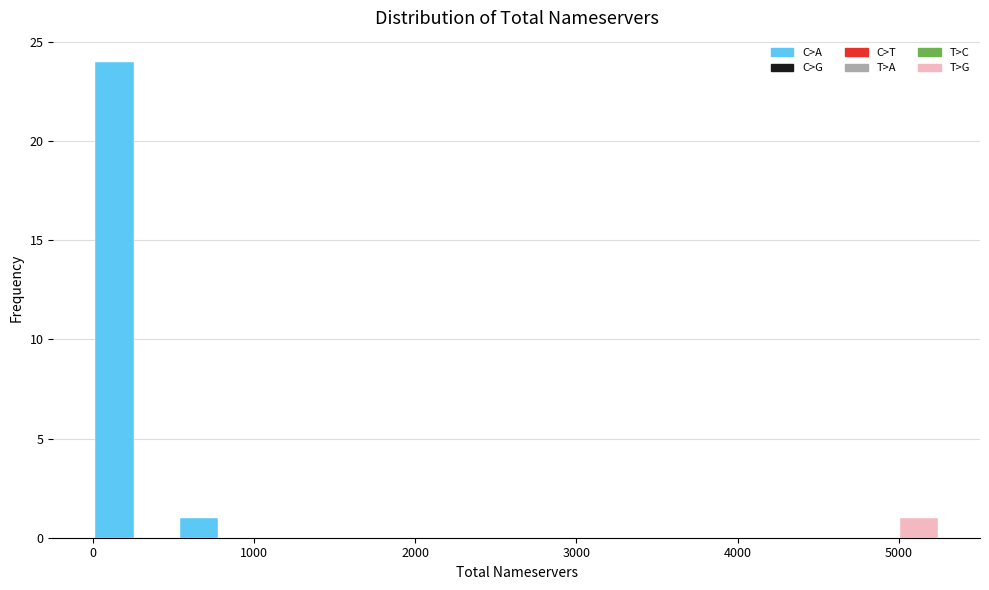

Read against the x-axis, roughly where is the centre of the tallest bar?

100